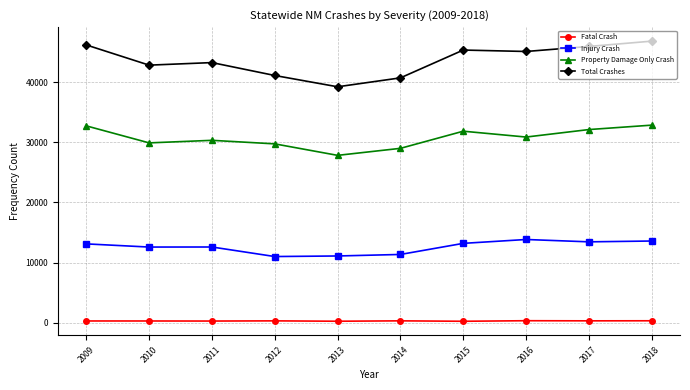

What is the value of the Property Damage Only Crash point at the 9th from the left?

32105